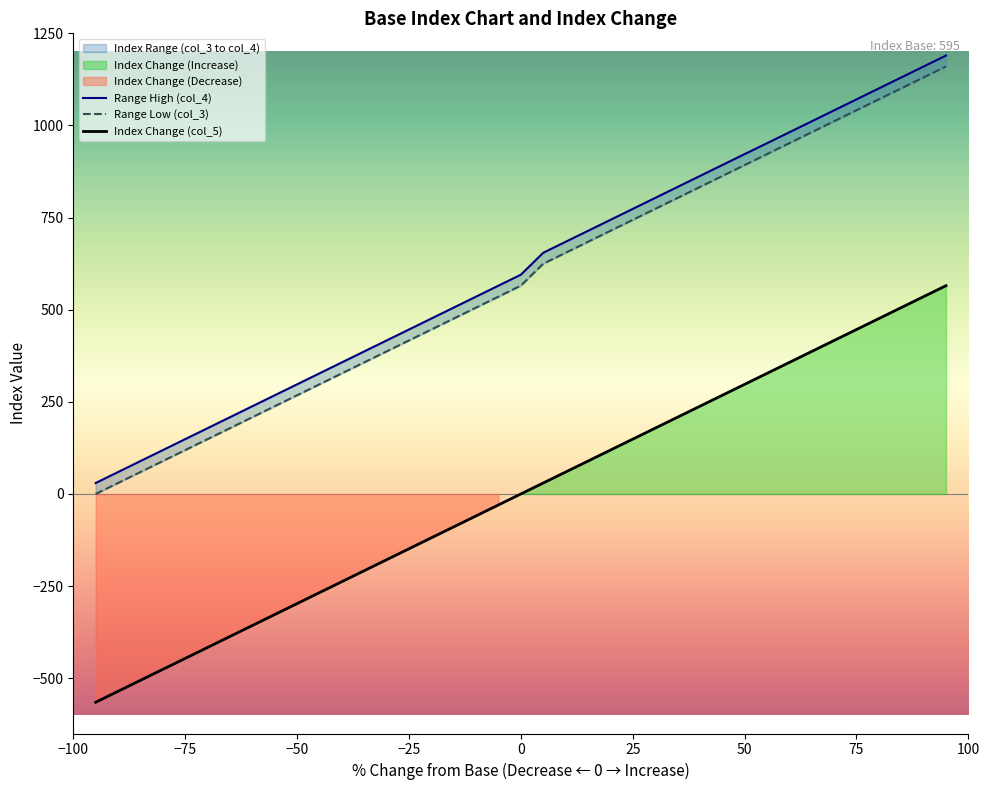

What is the lowest value of the Index Change (col_5) series?

-565.2